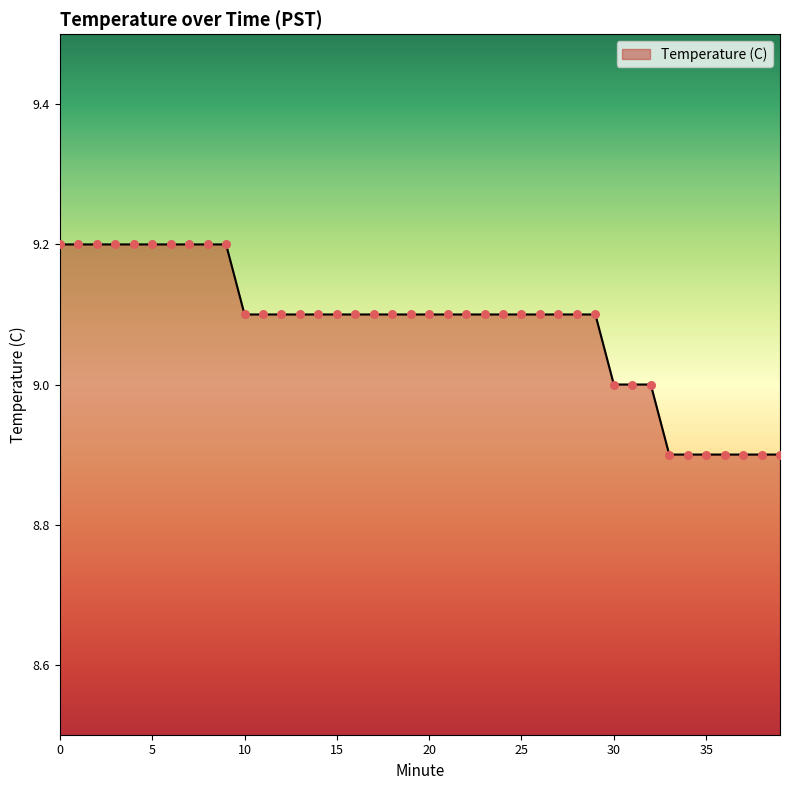

What is the difference between the maximum and minimum values?

0.3